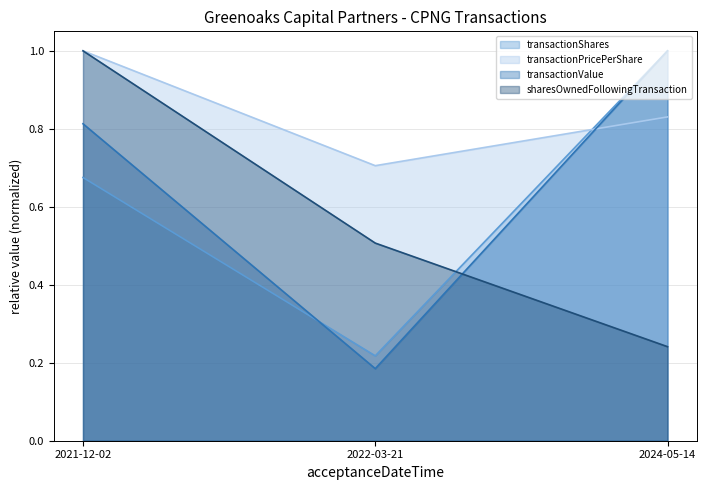

Rank the categories by transactionPricePerShare value from highest to lowest.

2021-12-02, 2024-05-14, 2022-03-21